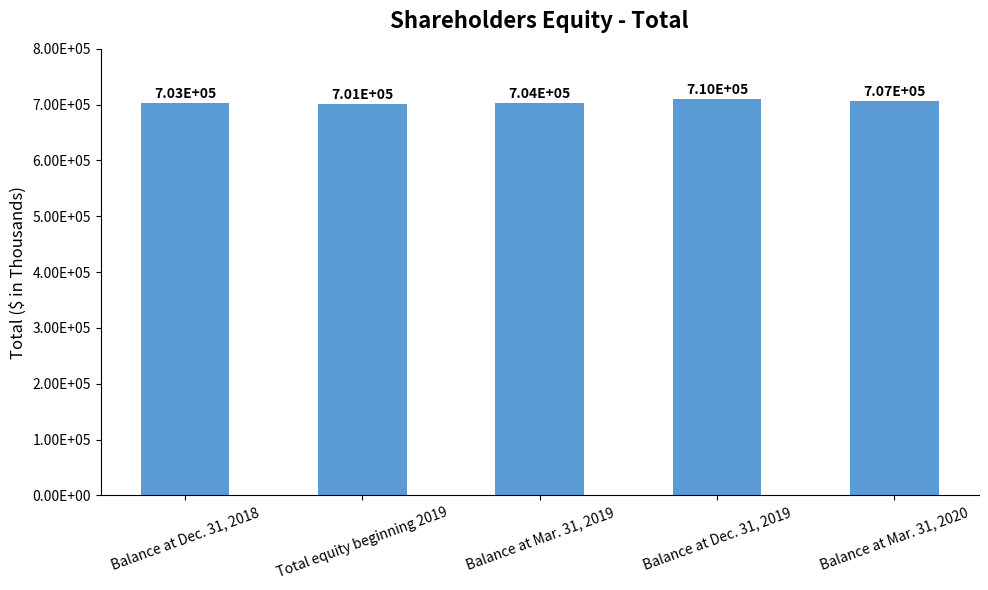

What is the average value?

704898